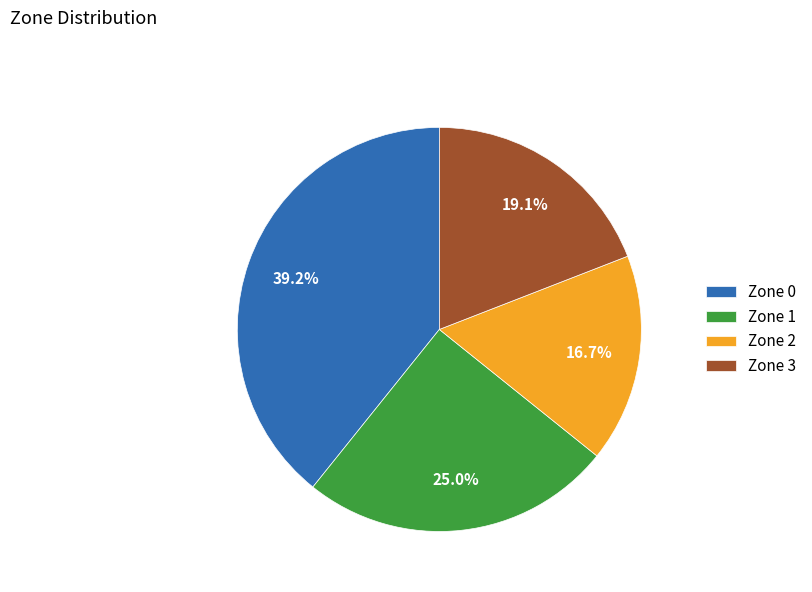

Which slice is the largest?

Zone 0